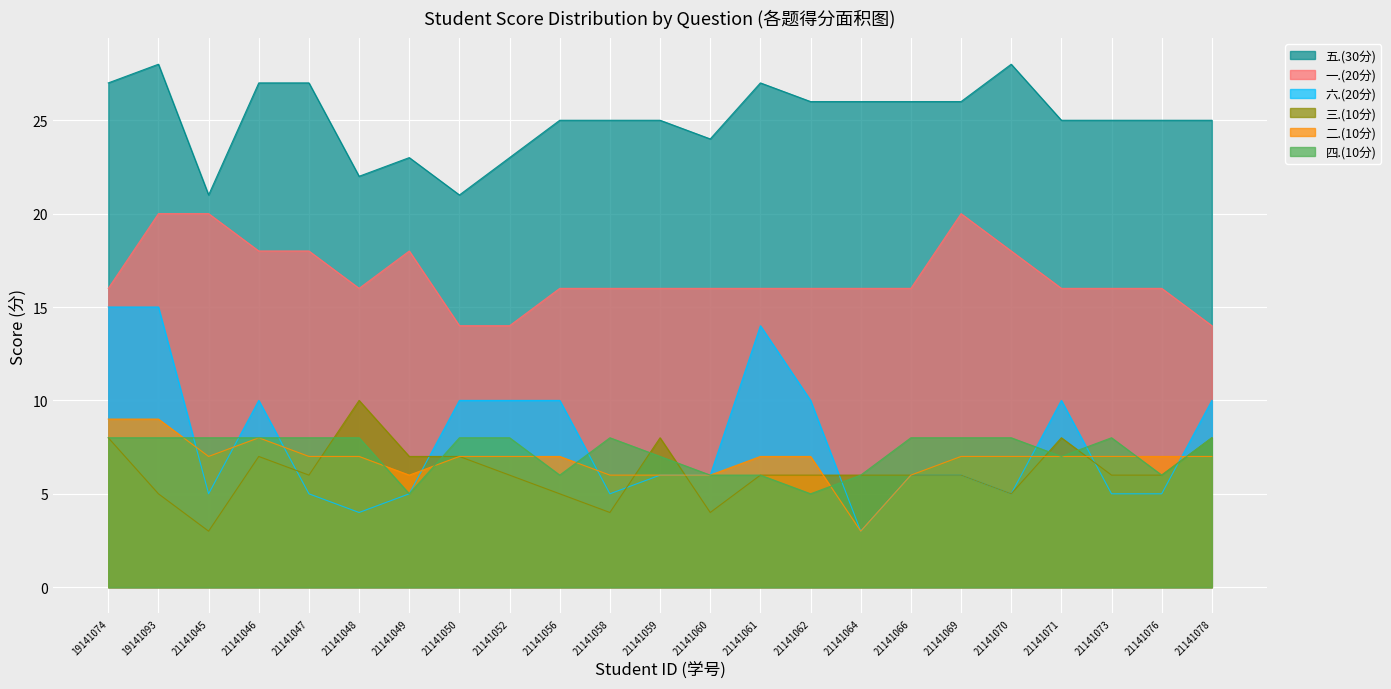

The value of 三.(10分) at 2021141059 is 8. True or false?

True